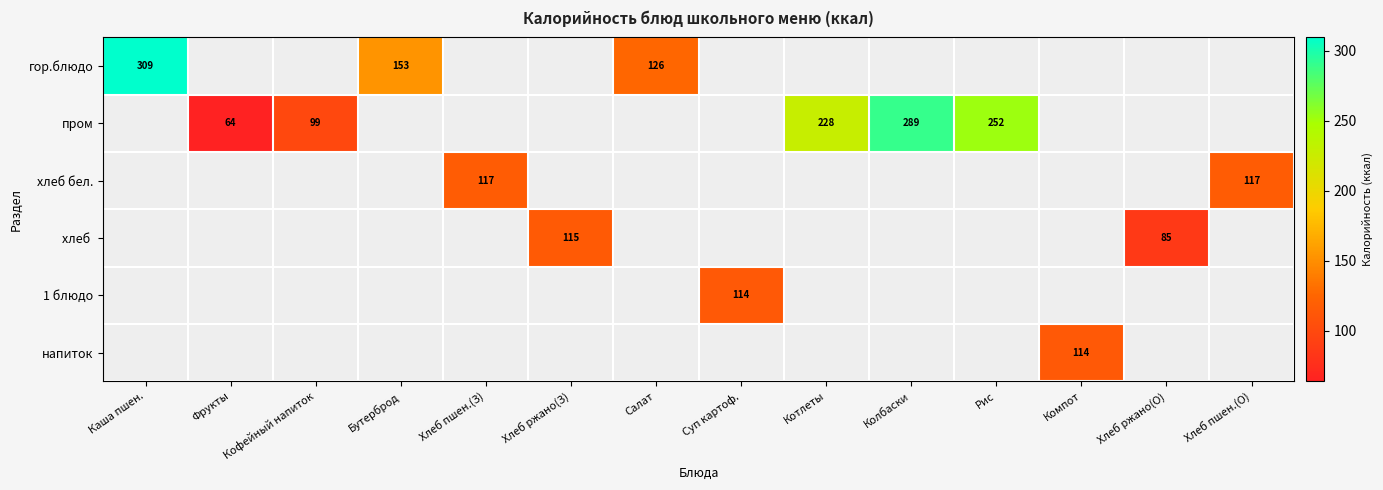

At which label is гор.блюдо closest to 217?

Бутерброд